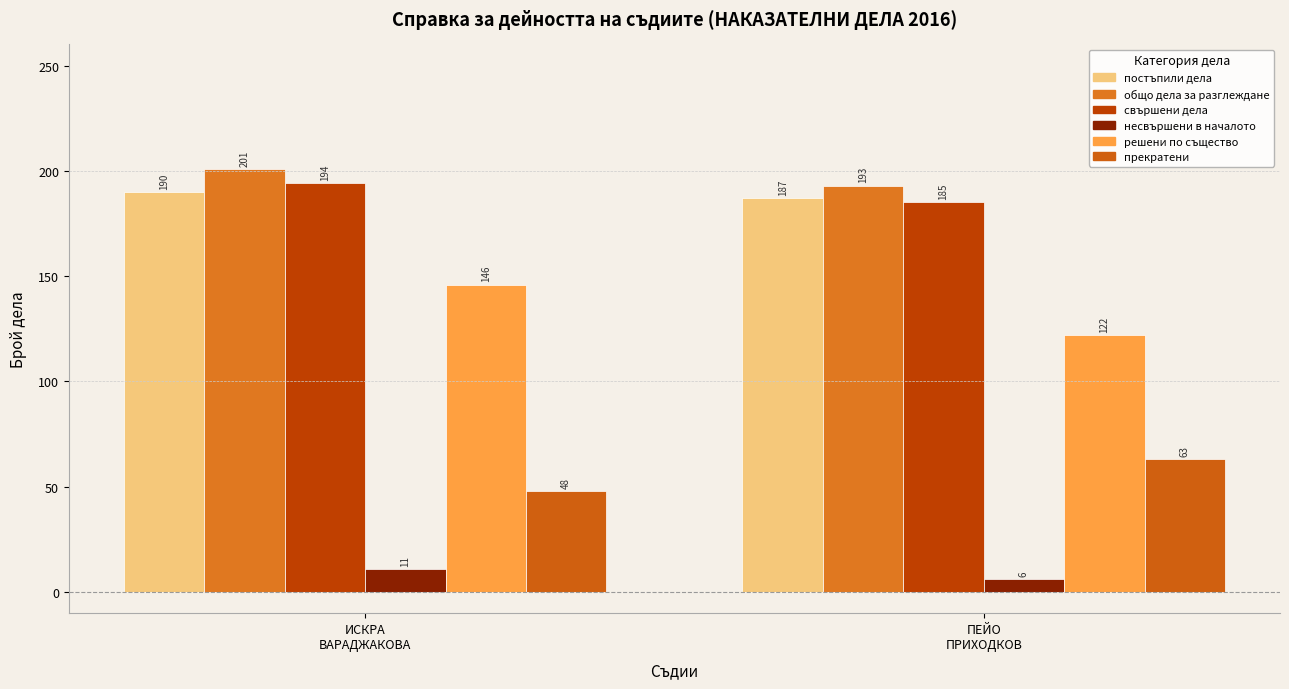

Count the свършени дела values in the range 185 to 194.

2